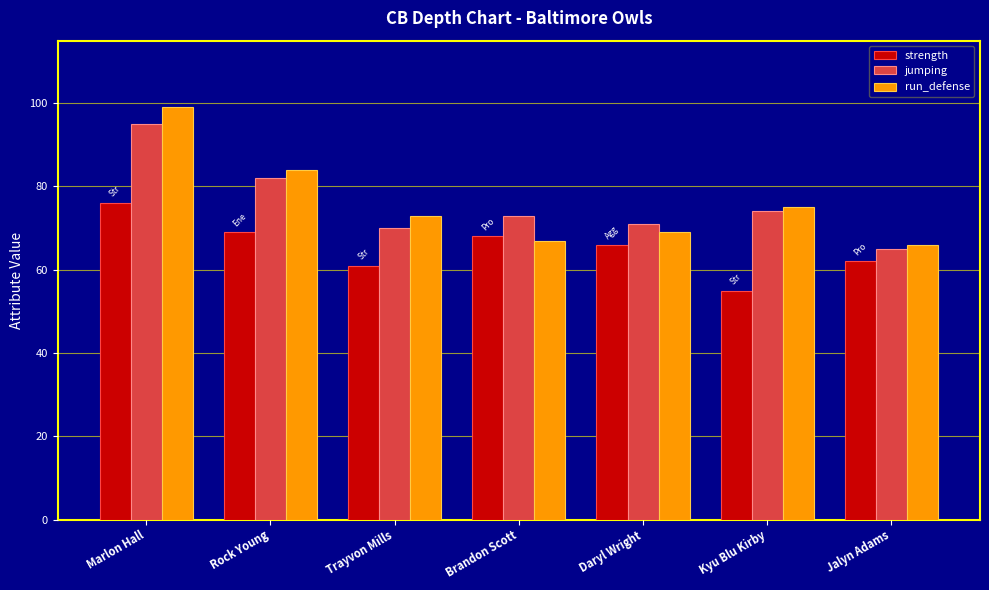

What is the spread (max minus min) of values at Kyu Blu Kirby?

20